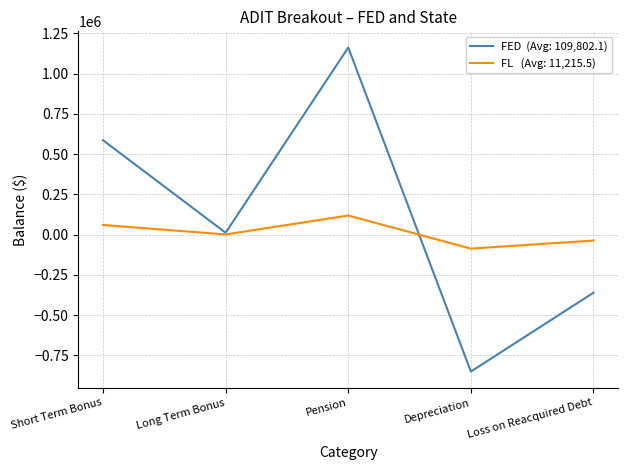

Which label corresponds to the largest value in the chart?

Pension